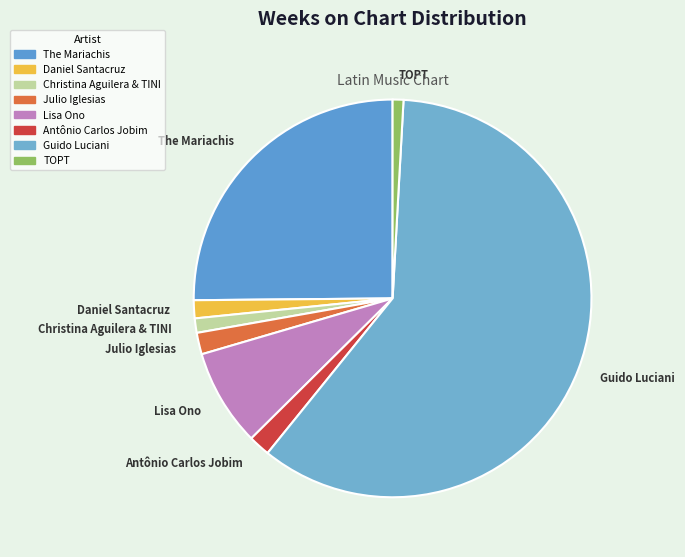

Which category has the biggest portion of the pie?

Guido Luciani